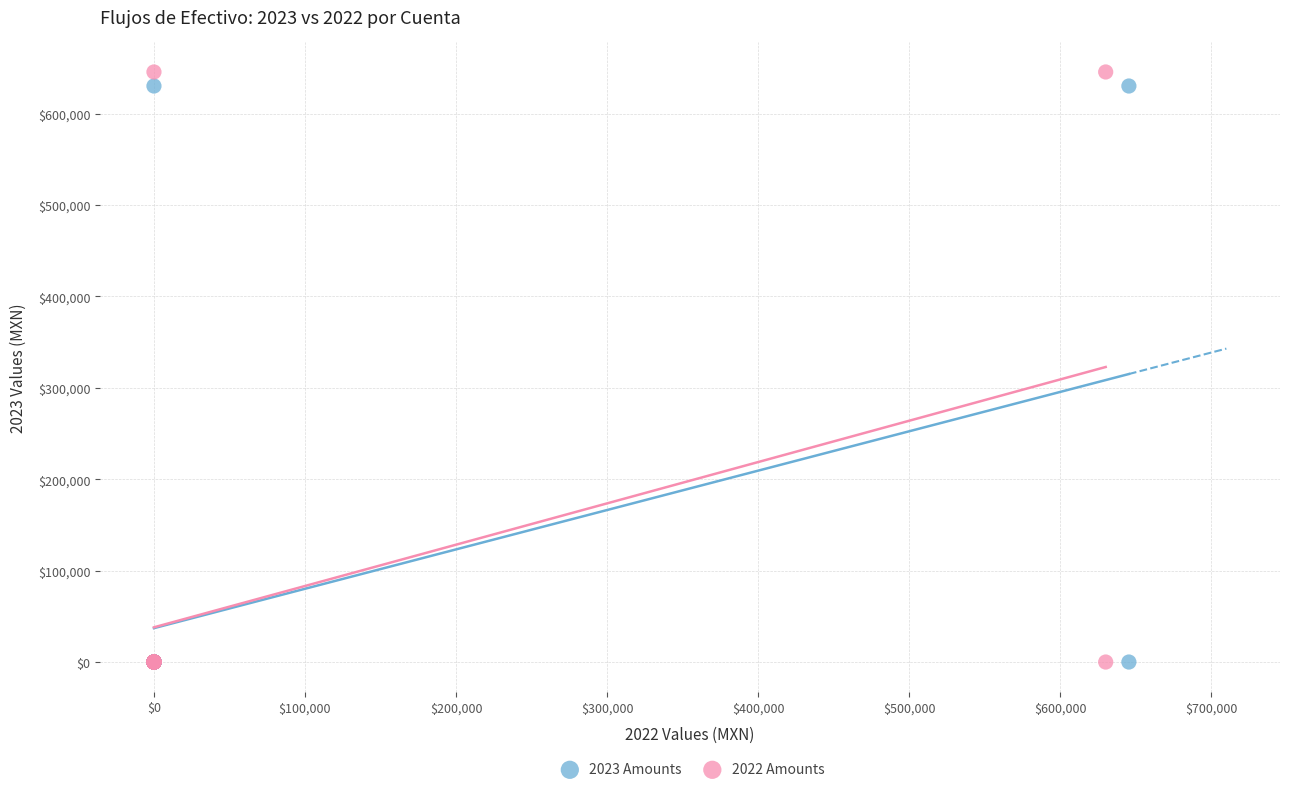

Which series reaches the maximum Y coordinate?

2022 Amounts